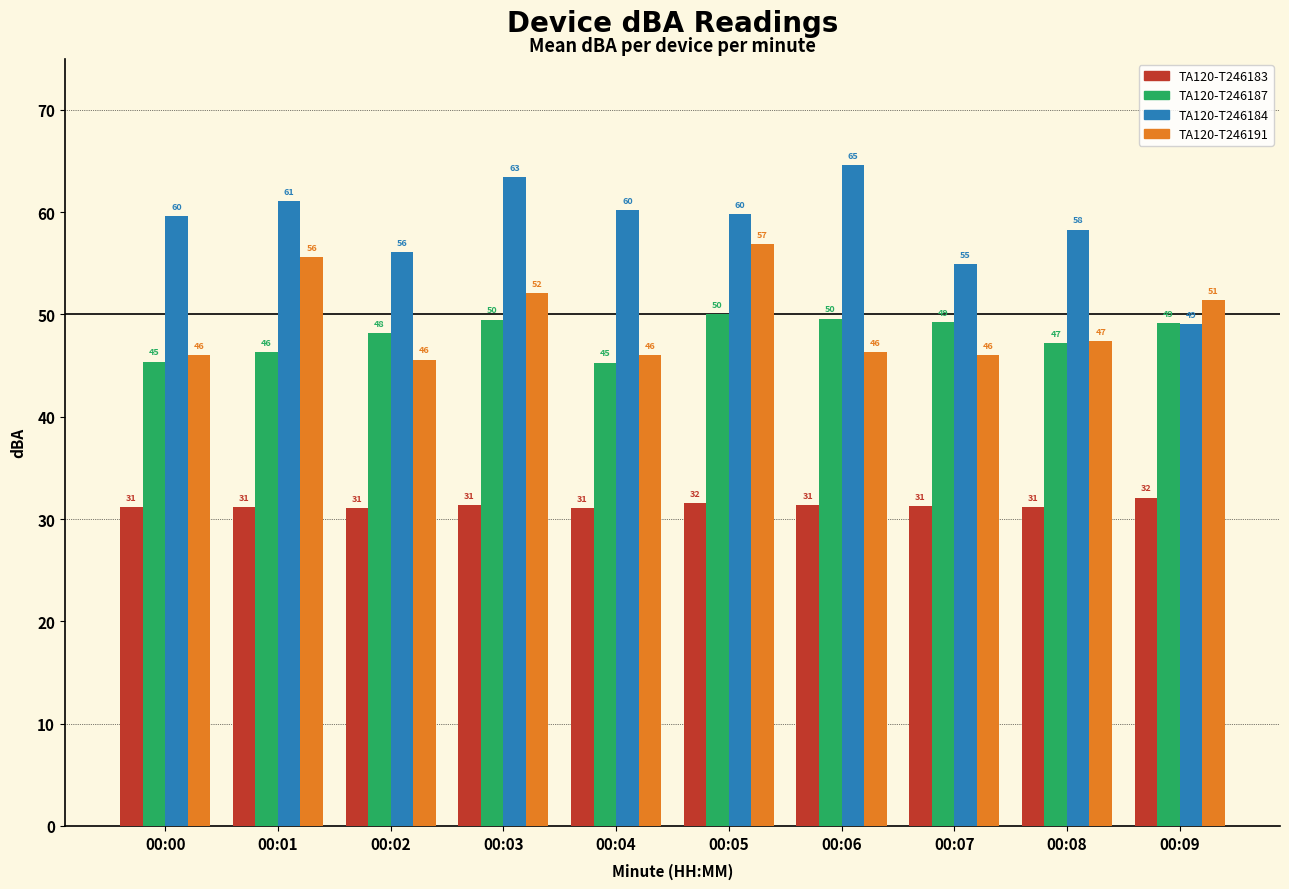

What is the value of the TA120-T246183 bar at the 5th from the left?

31.1